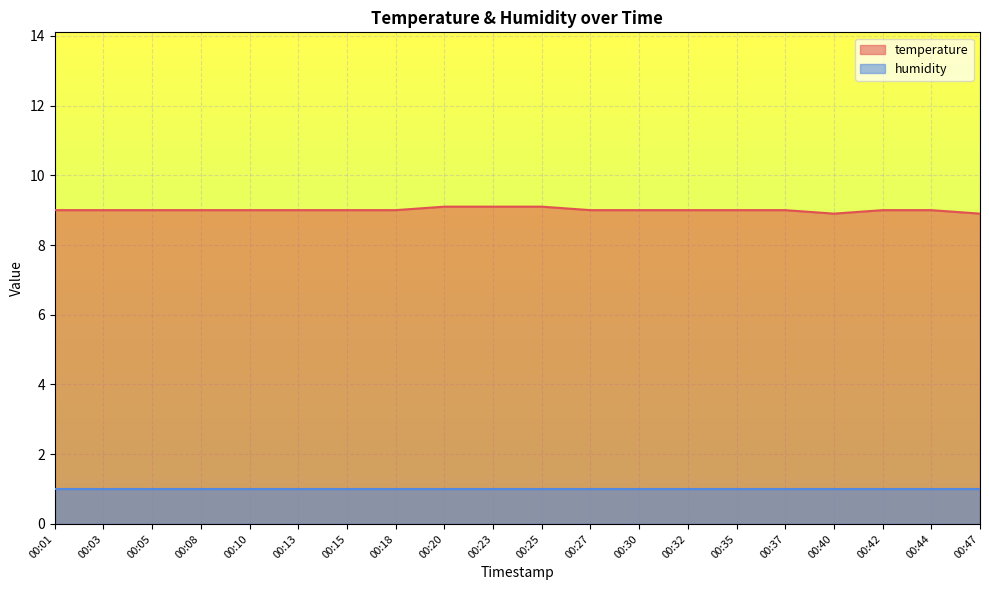

Between 00:47 and 00:30, which is larger?

00:30